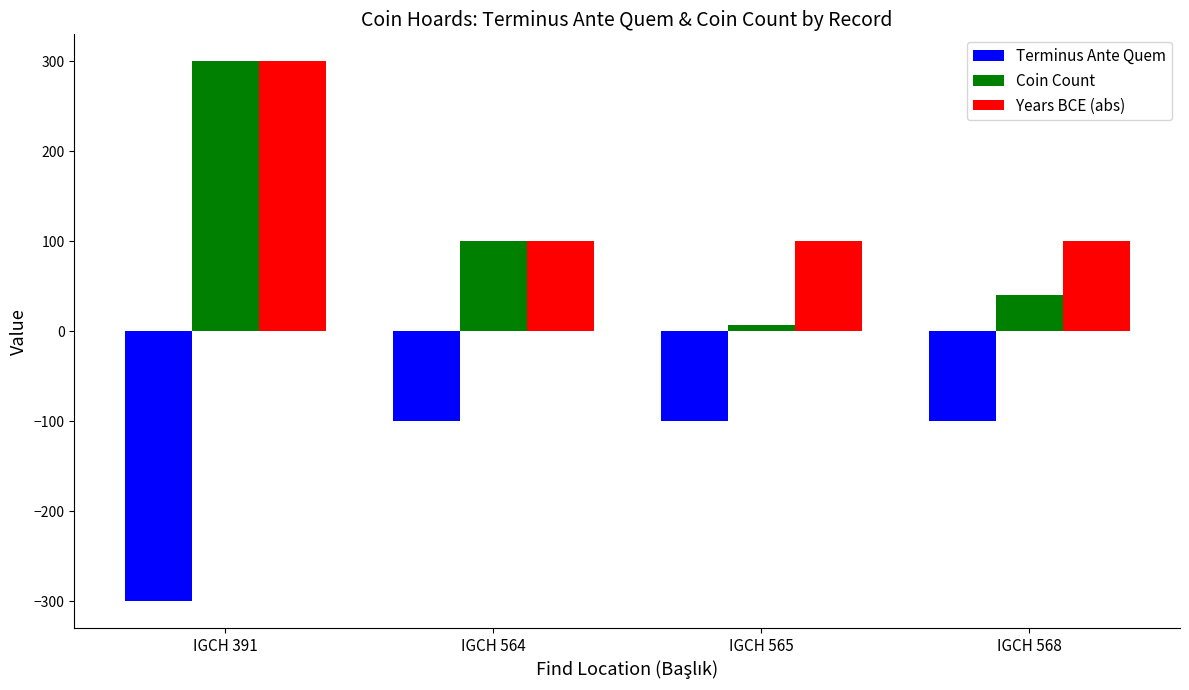

Reading left to right, transcribe all the data shown in this chart.

Terminus Ante Quem: -300	-100	-100	-100
Coin Count: 300	100	7	40
Years BCE (abs): 300	100	100	100